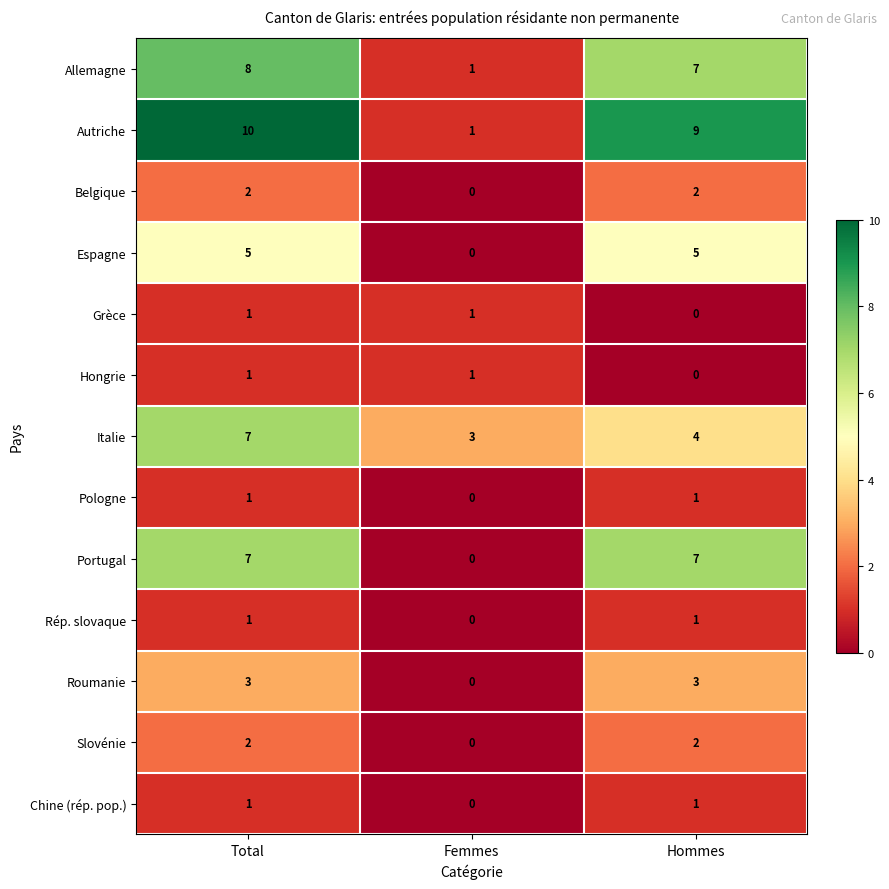

What is the sum of all Slovénie values?

4